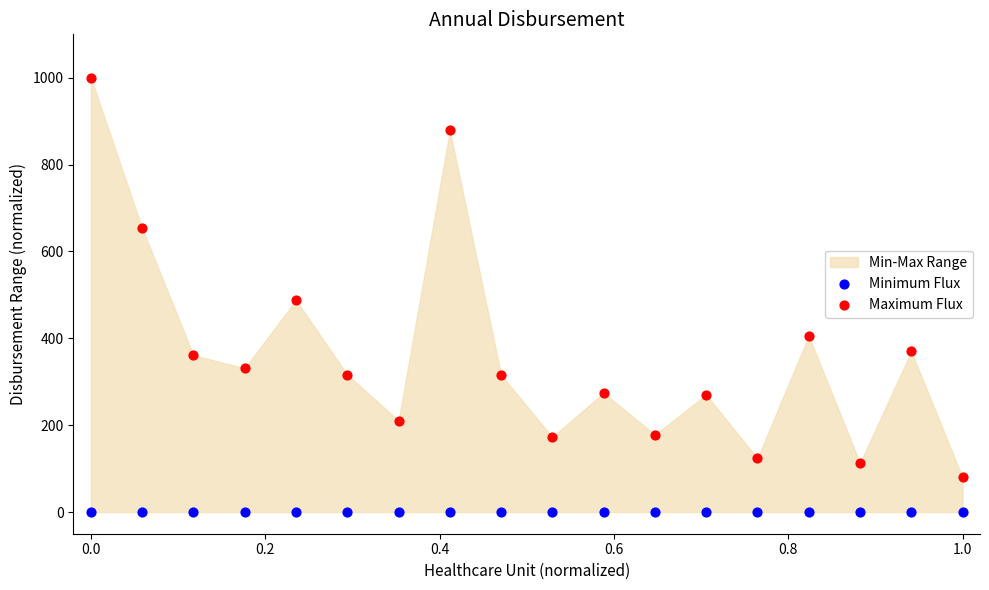

In the Maximum Flux series, what Y value is closest to 539?

487.9